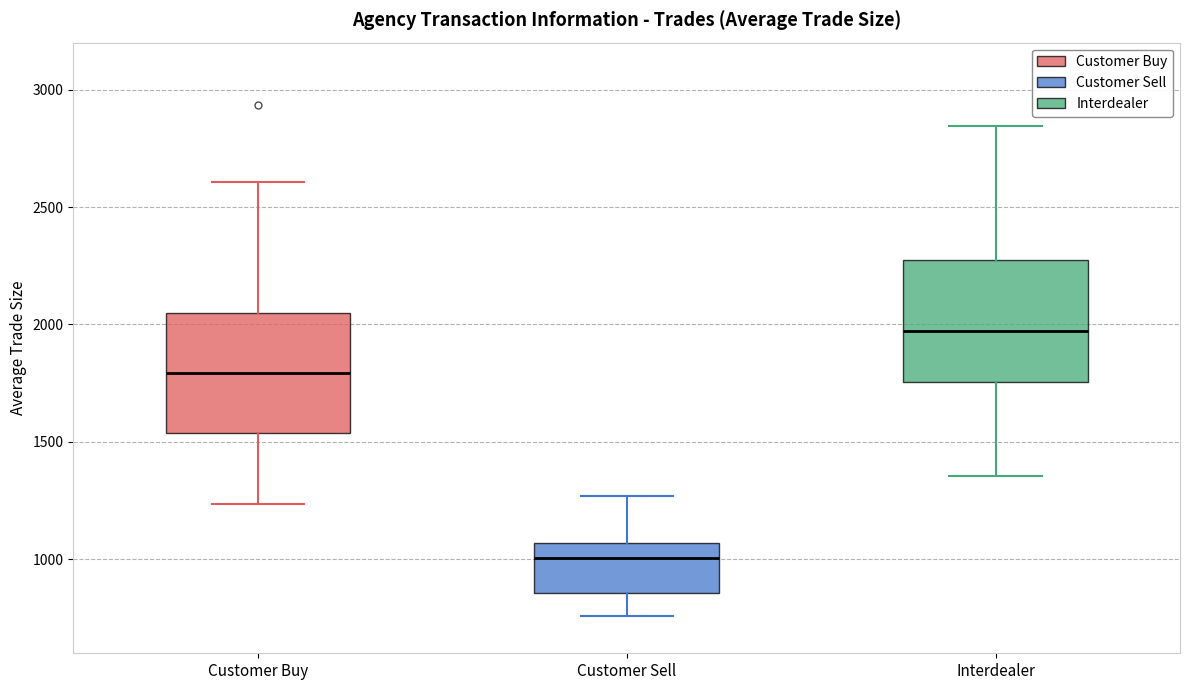

Reading left to right, transcribe this box plot: for each box, give where its median line is, the range the box spans, and where its two whiskers end, as read against the y-axis. The values are not printed on the chart, so give them approximately, as read against the axis.

Customer Buy: median 1800, box 1550 to 2050, whiskers 1250 to 2600
Customer Sell: median 1000, box 850 to 1050, whiskers 750 to 1250
Interdealer: median 1950, box 1750 to 2250, whiskers 1350 to 2850